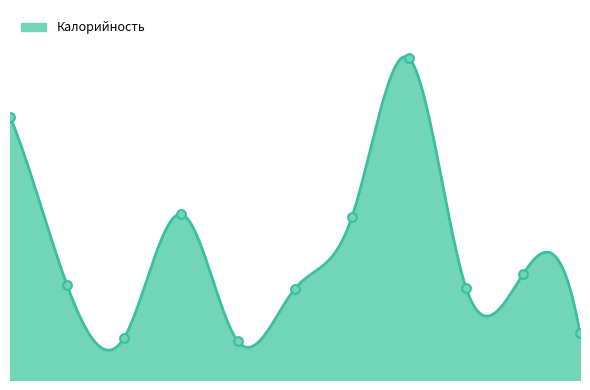

Approximately how many times larger is the value at Компот из яблок и лимона compared to Рыба запеченая в омлете?

0.4